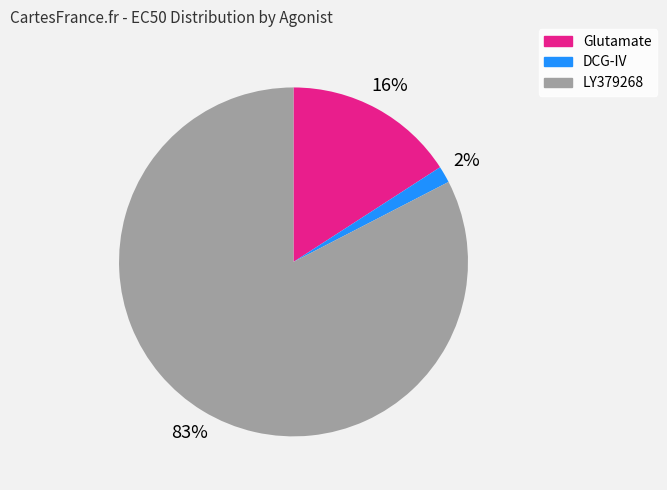

Which slice is the smallest?

DCG-IV